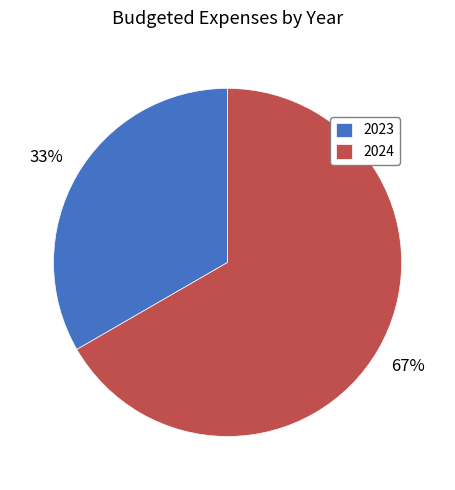

Which slice is the smallest?

2023